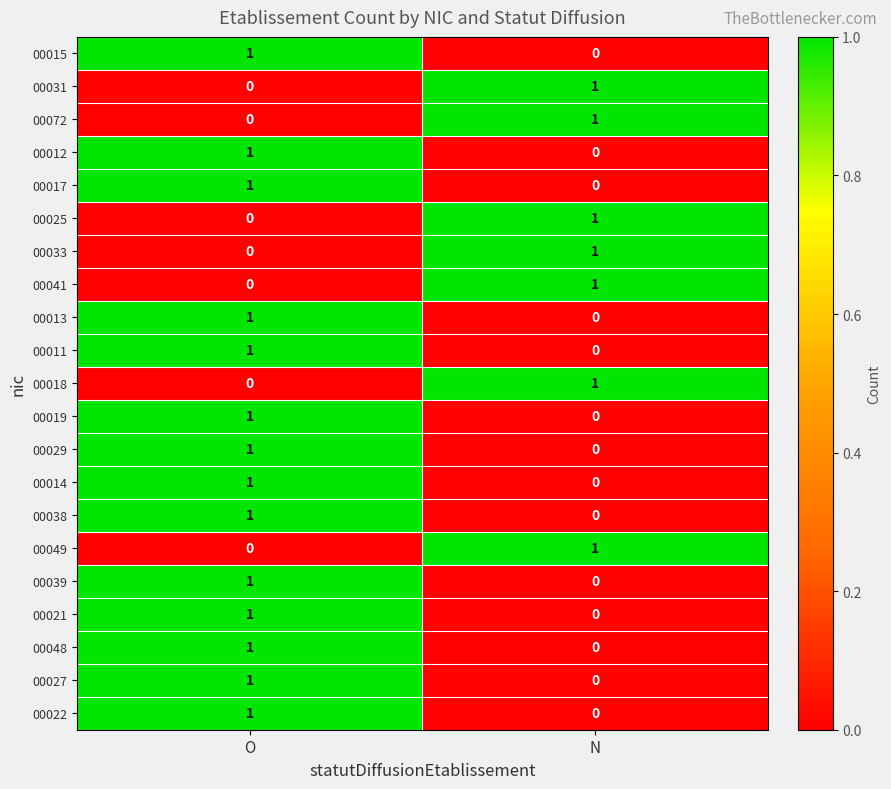

The value of 00012 at O is 1. True or false?

True